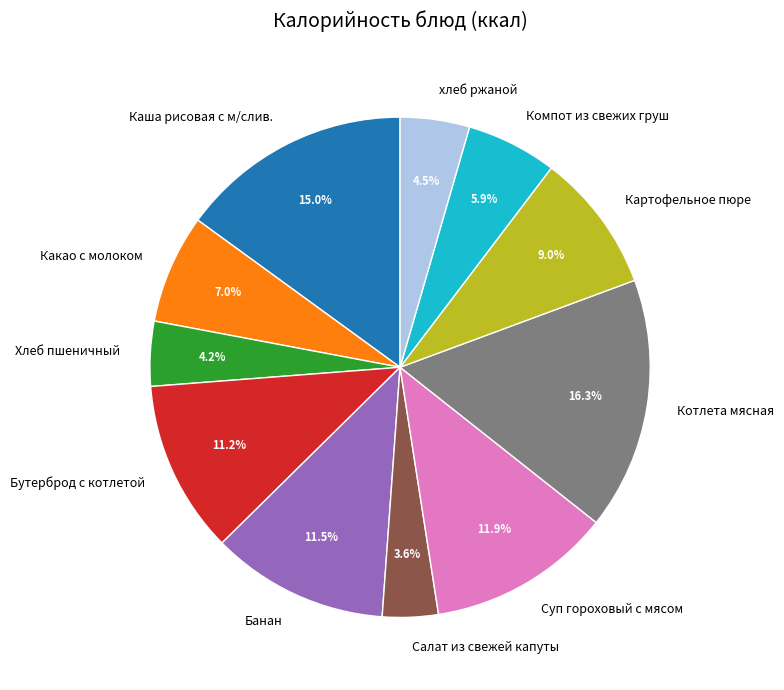

What is the ratio of the value at Суп гороховый с мясом to the value at Каша рисовая с м/слив.?

0.8